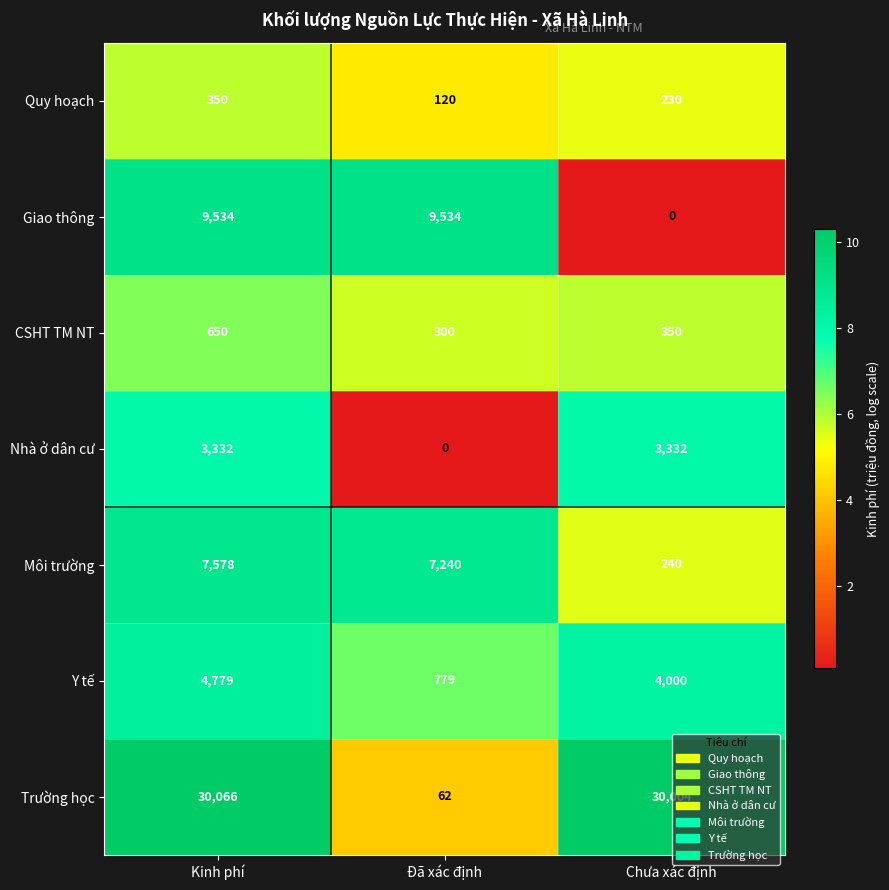

Which series changed the most between Kinh phí and Chưa xác định?

Giao thông